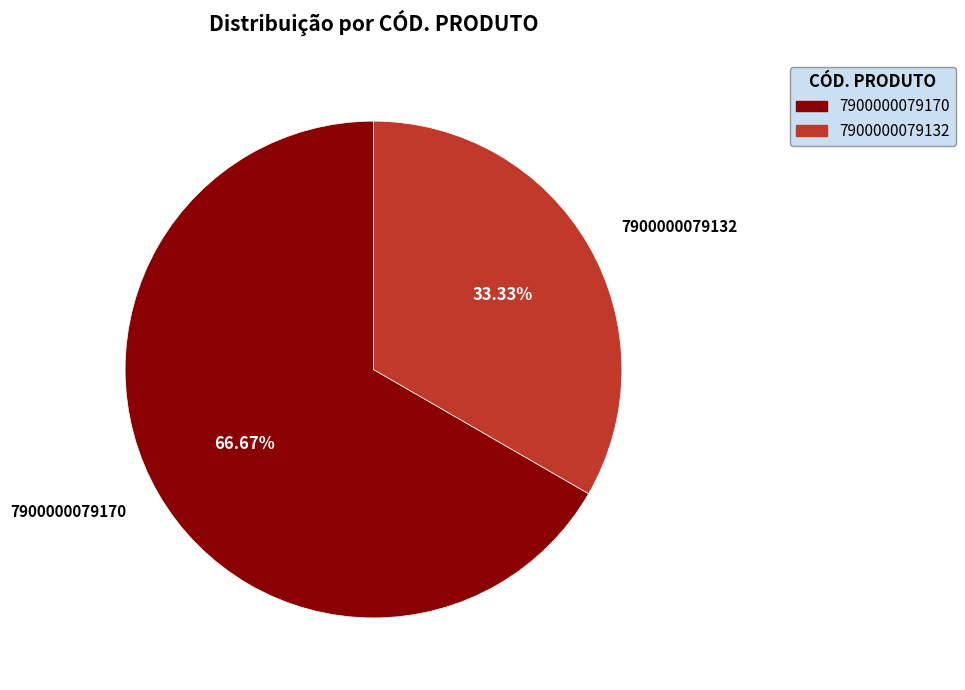

How many slices are in this pie chart?

2